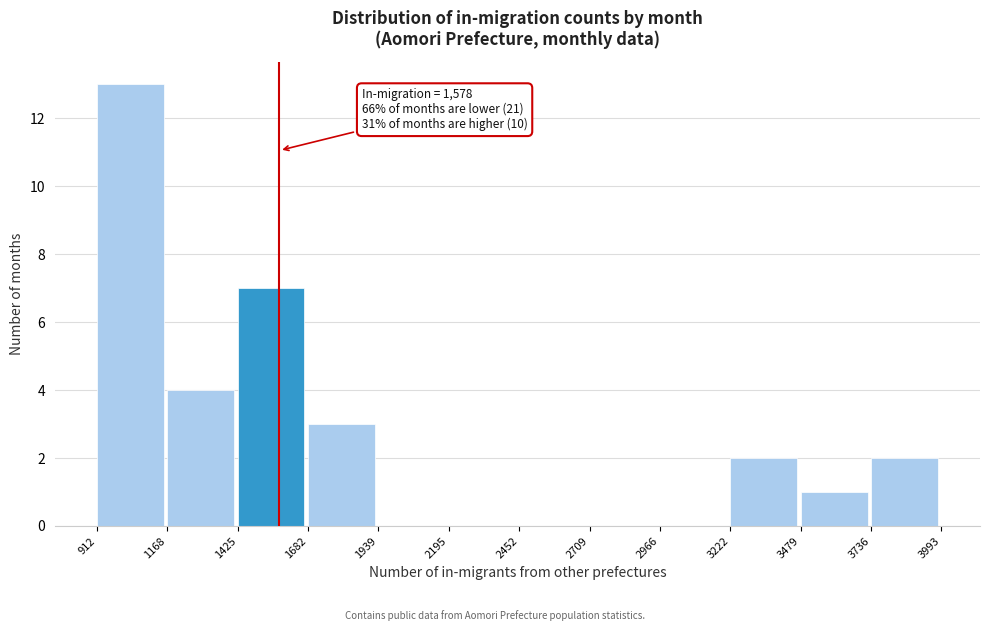

Which range on the x-axis has the tallest bar?

912 to 1168